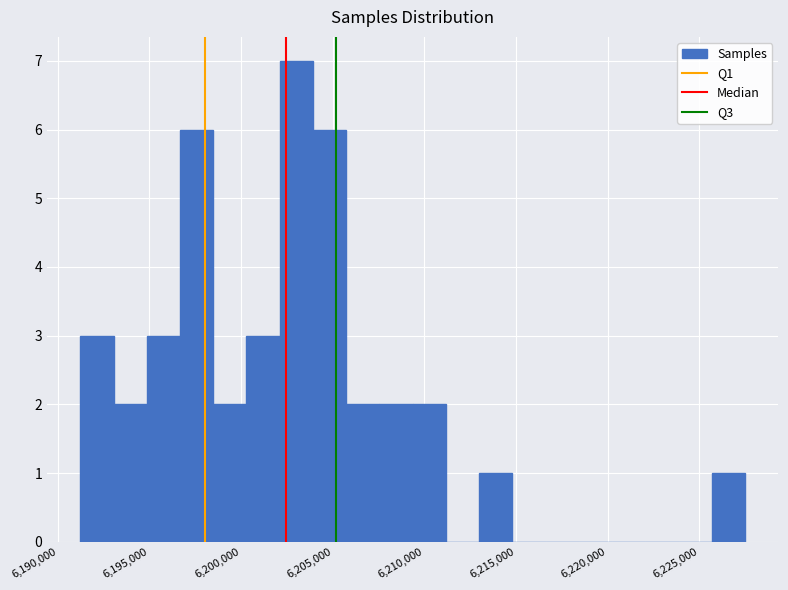

Around what value on the x-axis is the tallest bar? Give the approximate position of its centre, as read against the axis.

6203000